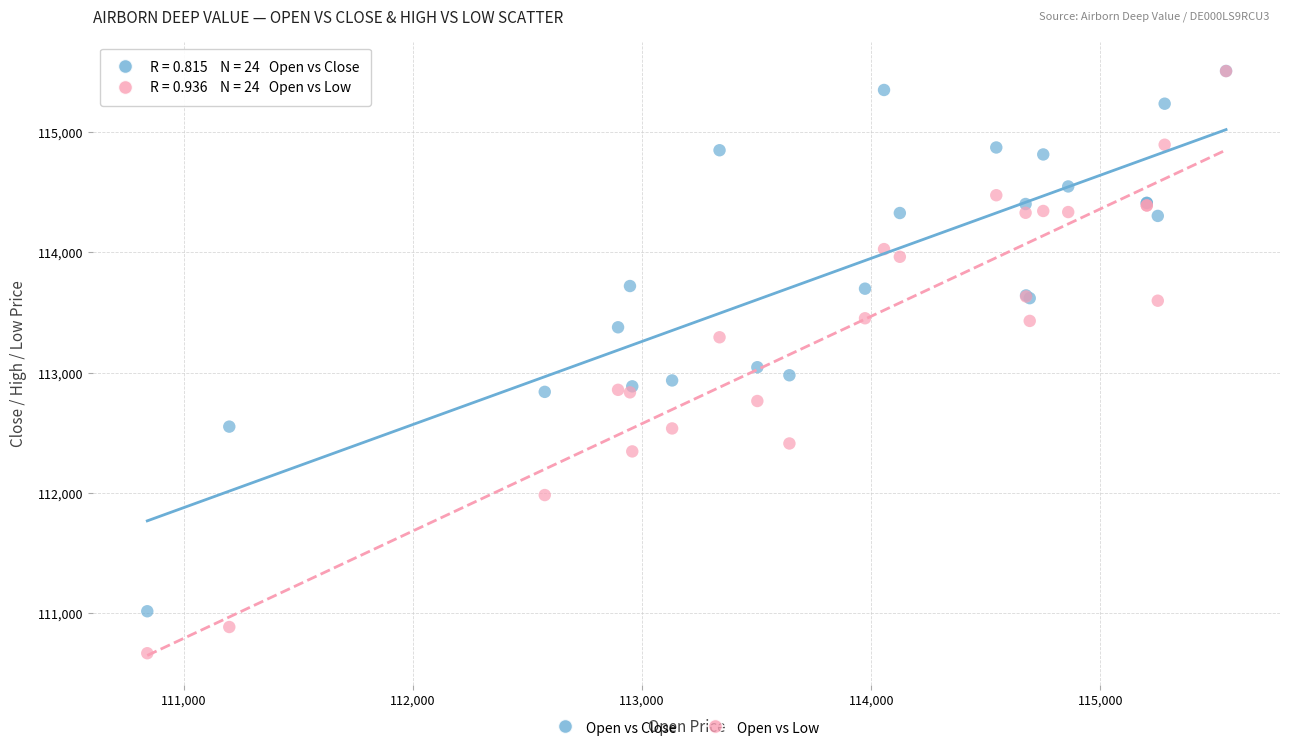

Which series has the widest spread of Y values?

Open vs Low